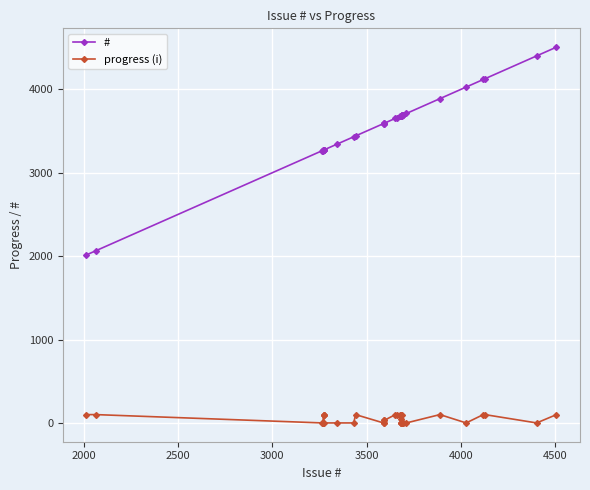

What is the highest value of the # series?

4507